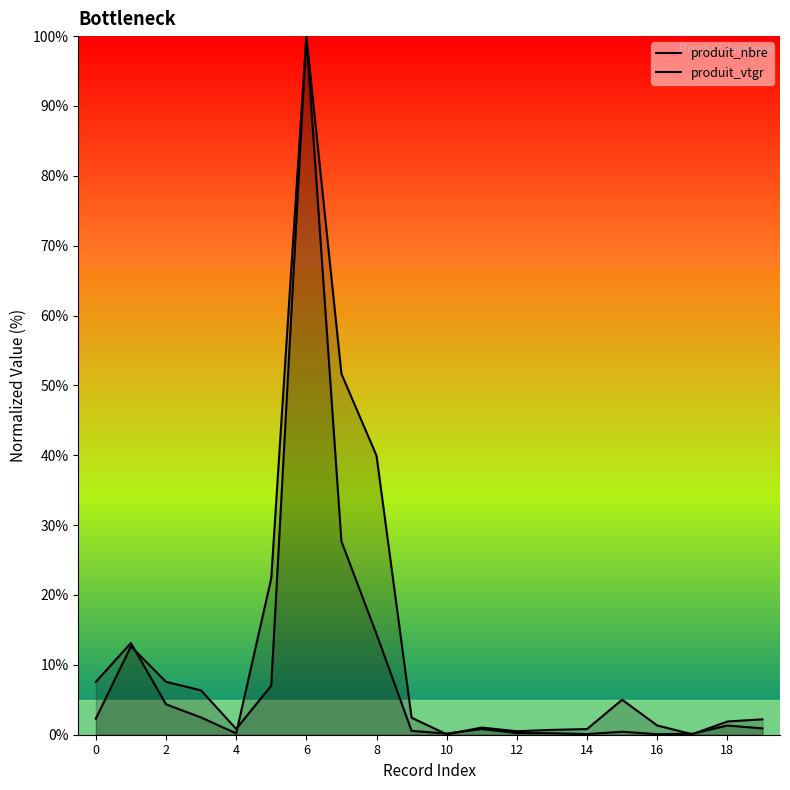

The value of produit_vtgr at 12 is 0.7. True or false?

False